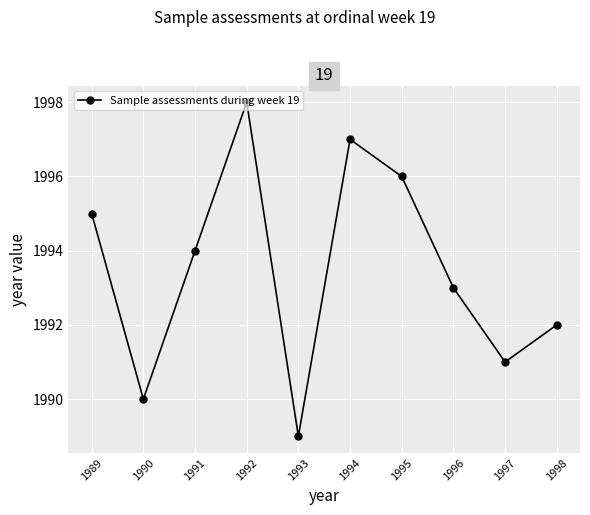

Where does the data first go above 1994?

1989